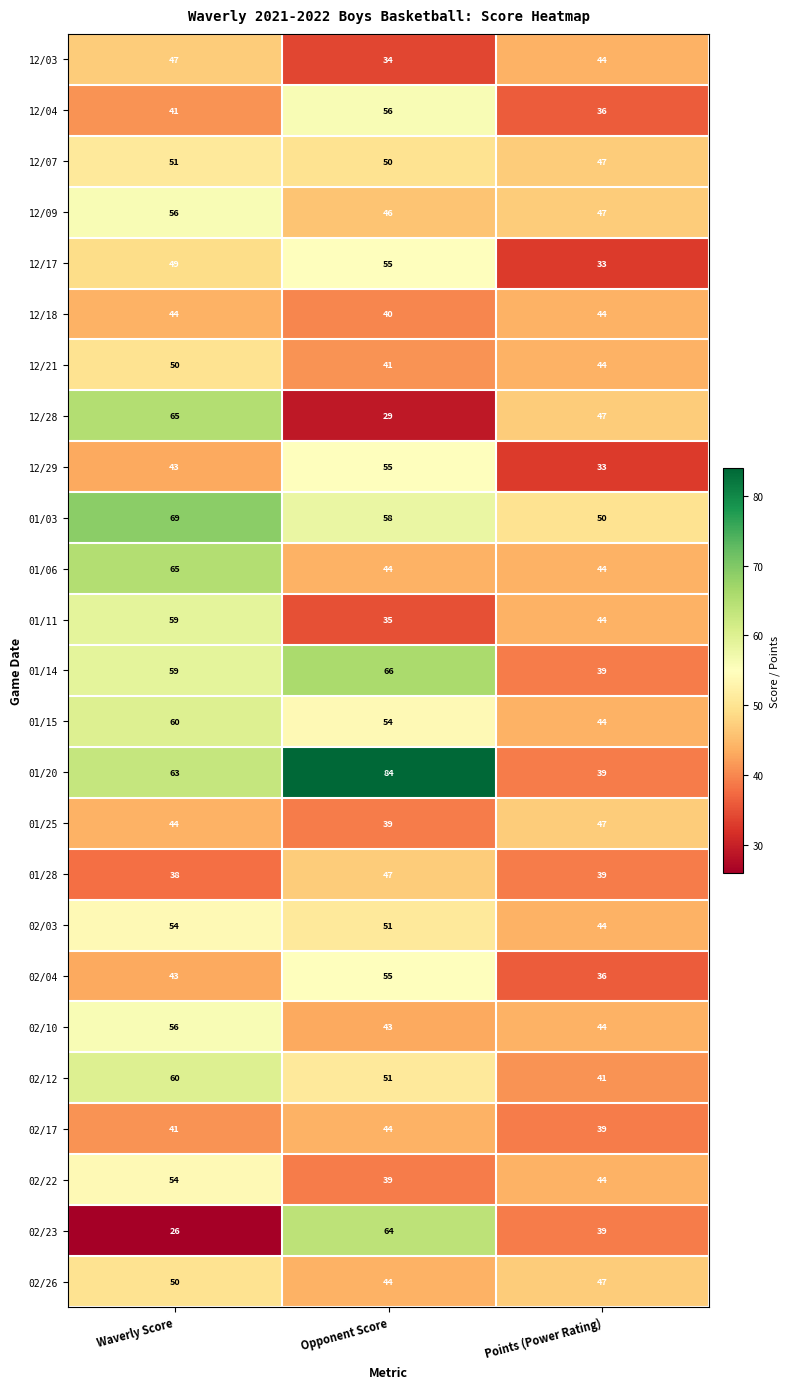

The 02/22 series shows 39 at Opponent Score. True or false?

True